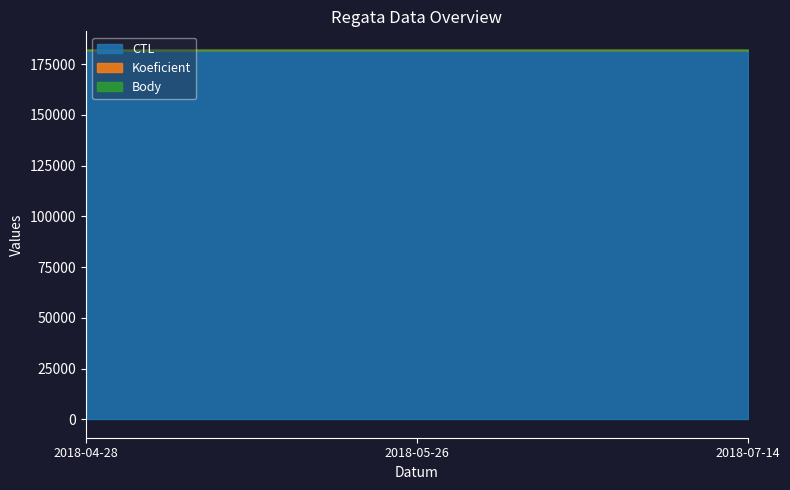

Reading left to right, list all the values displayed in this chart.

CTL: 182108	182119	182006
Koeficient: 12	7	7
Body: 3	2	2